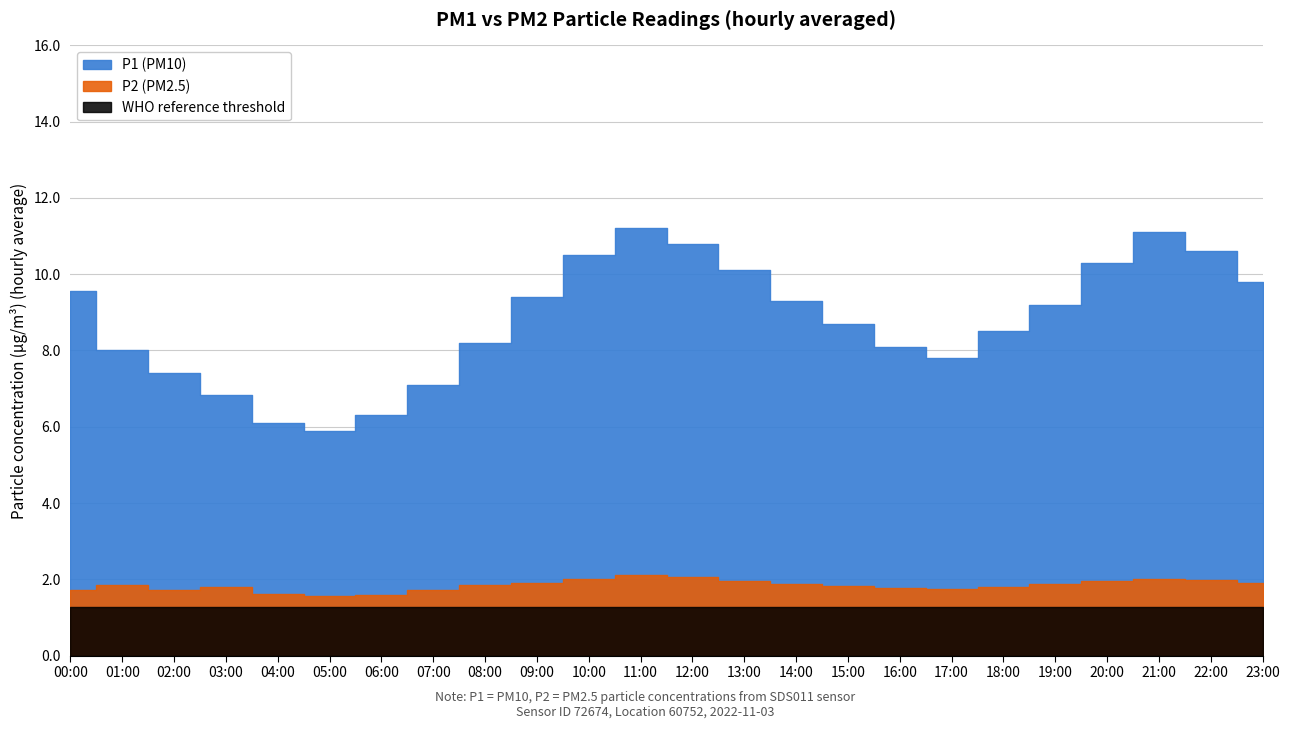

Where is the first local maximum for P2?

01:00